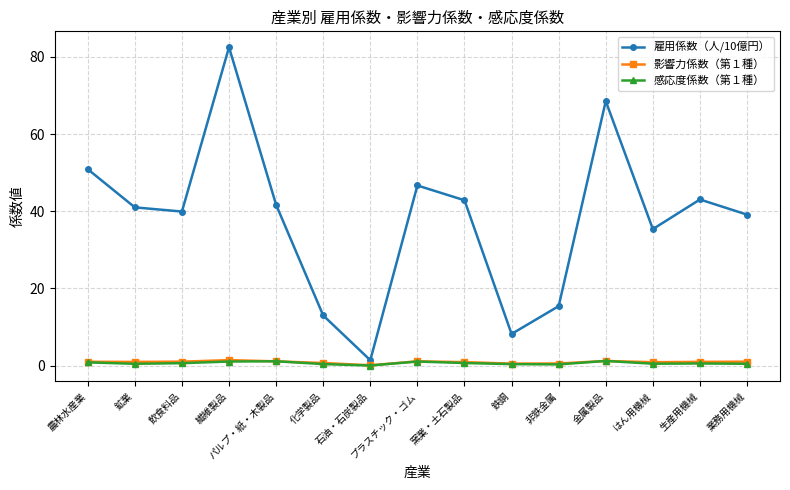

Is it true that 雇用係数（人/10億円） equals 43.0 at 生産用機械?

True